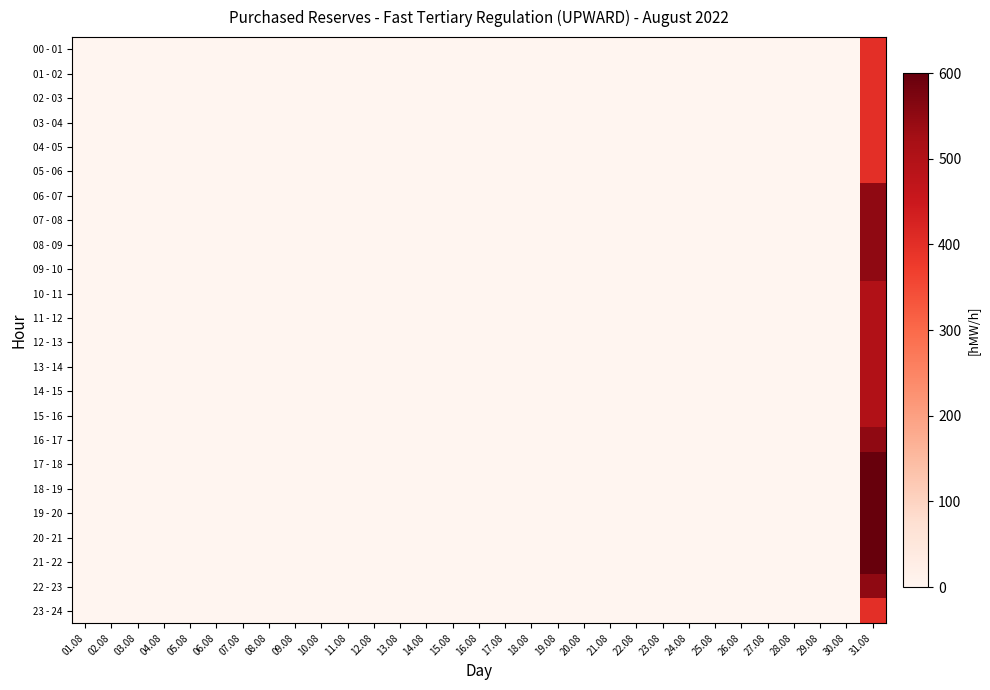

Which series has the largest range (max minus min)?

17 - 18